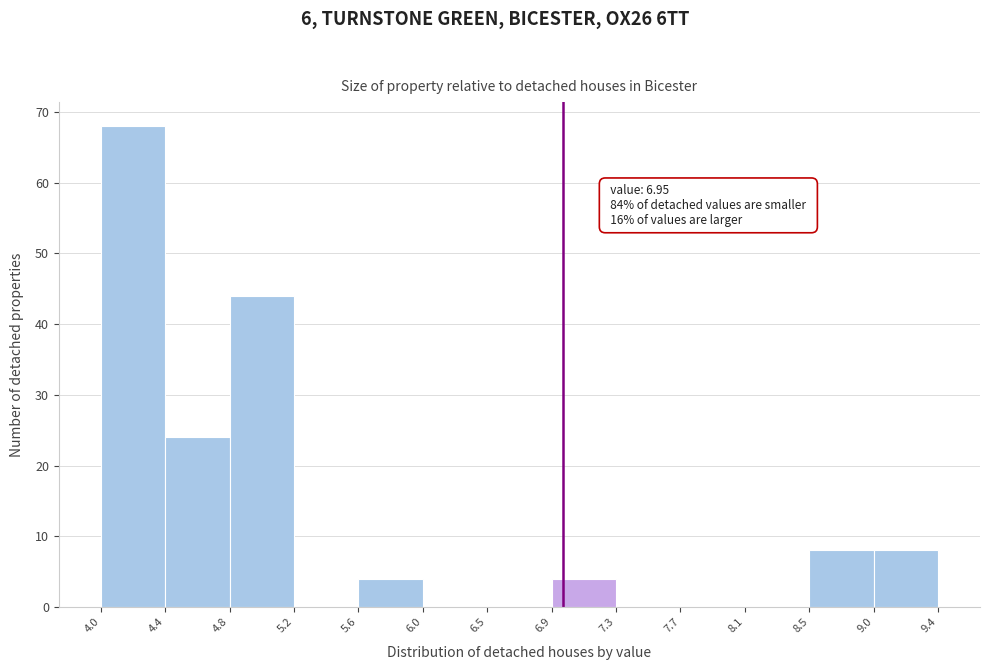

Which range on the x-axis has the tallest bar?

4.0 to 4.4